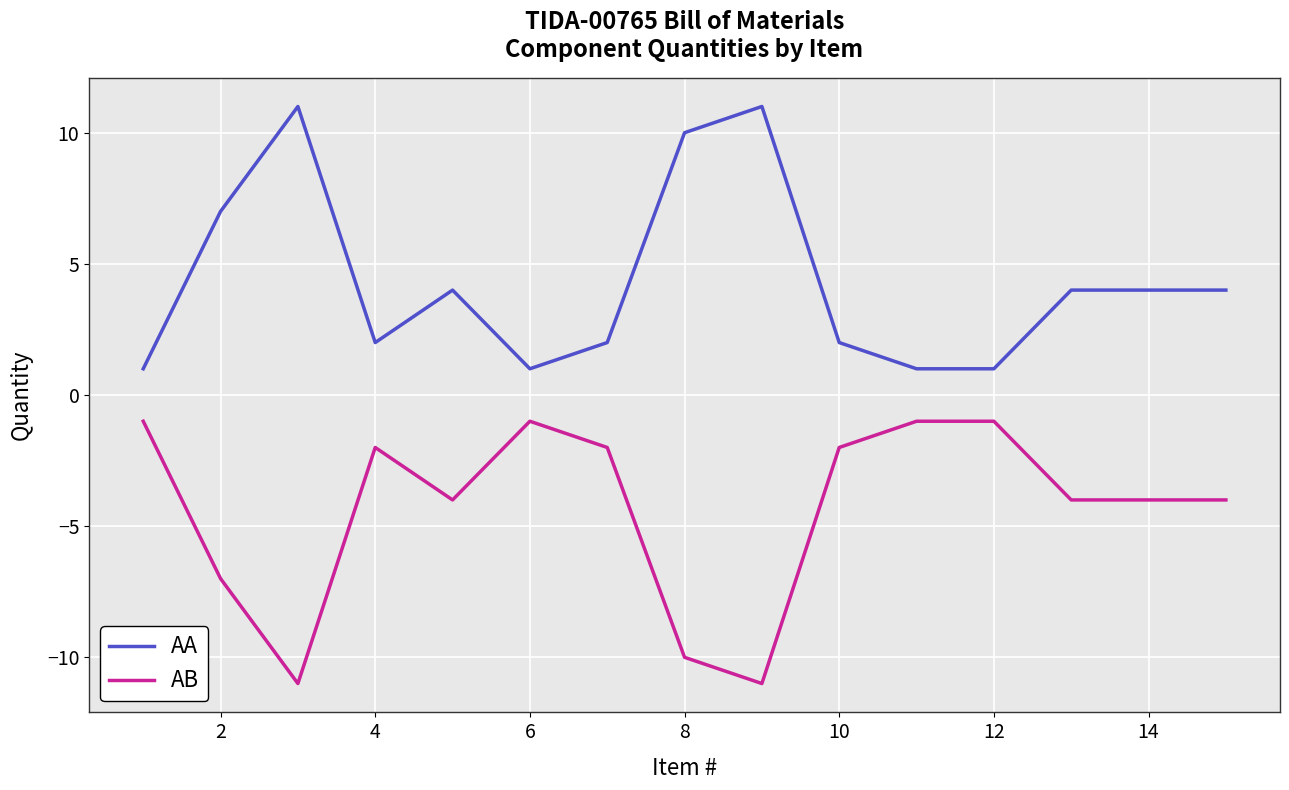

How many distinct data groups are displayed?

2